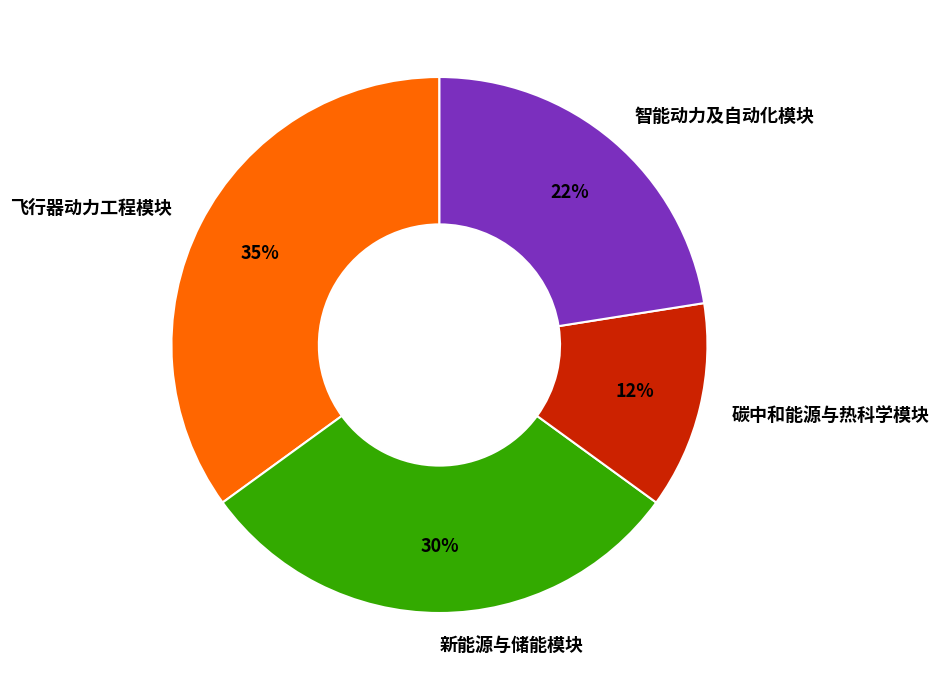

Which has a higher value, 碳中和能源与热科学模块 or 飞行器动力工程模块?

飞行器动力工程模块